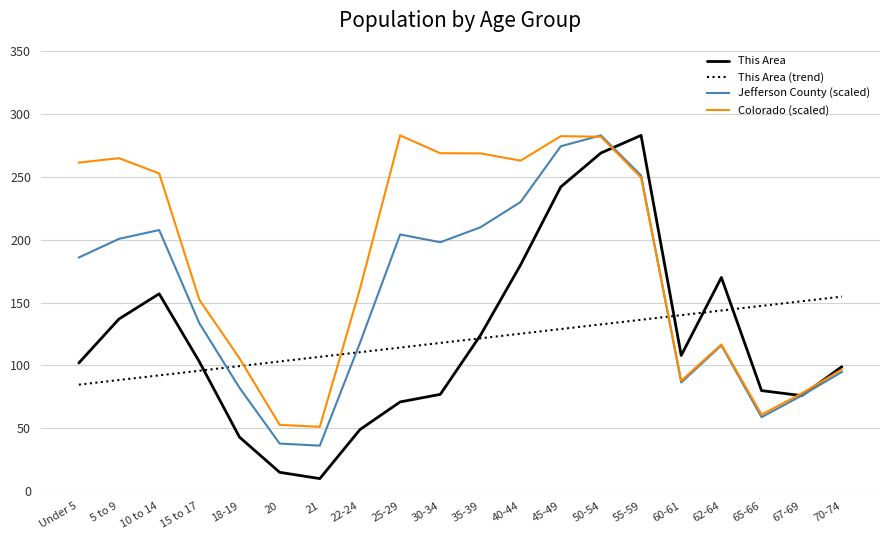

What is the difference between the maximum and minimum values in the This Area (trend) series?

70.0